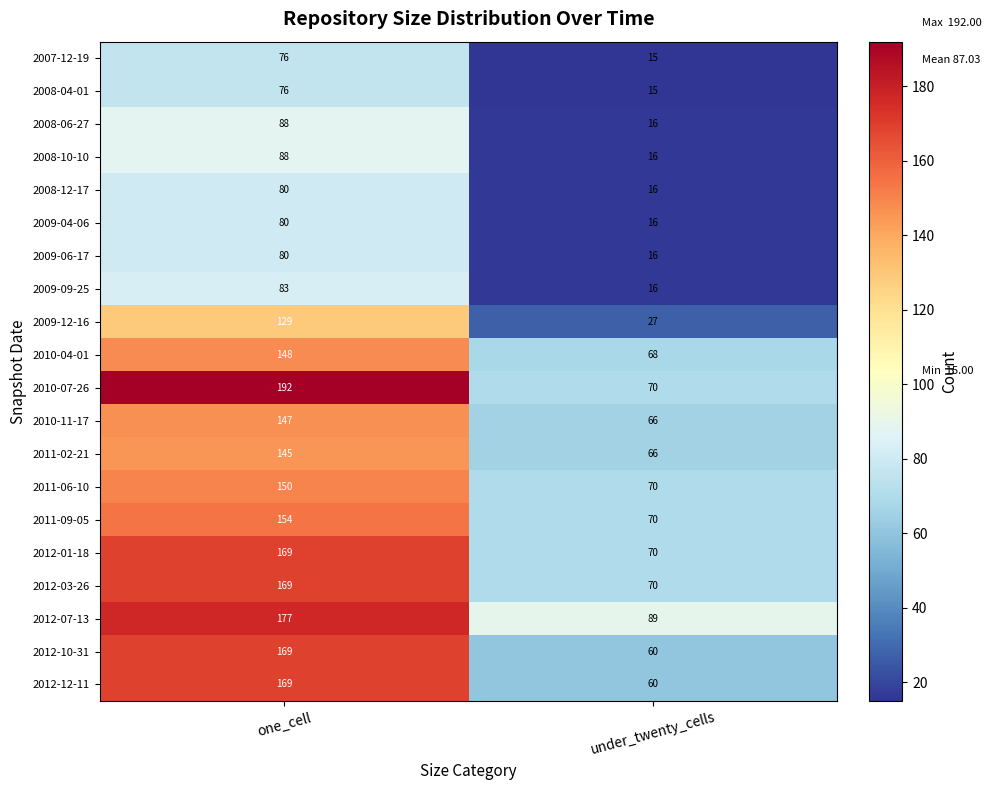

What is the difference between the highest and lowest values at one_cell?

116